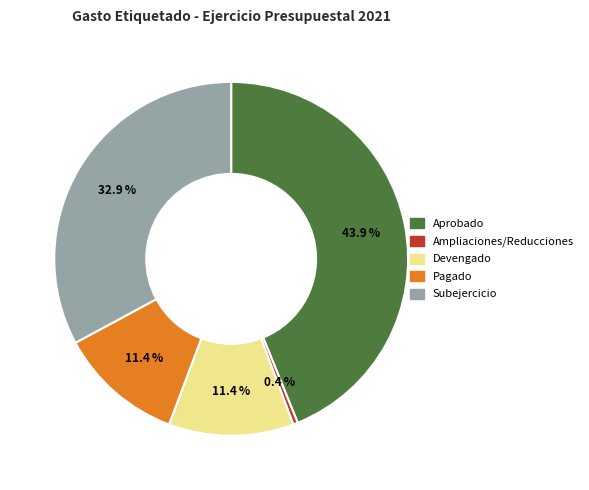

Is there any slice that represents more than half of the pie?

No